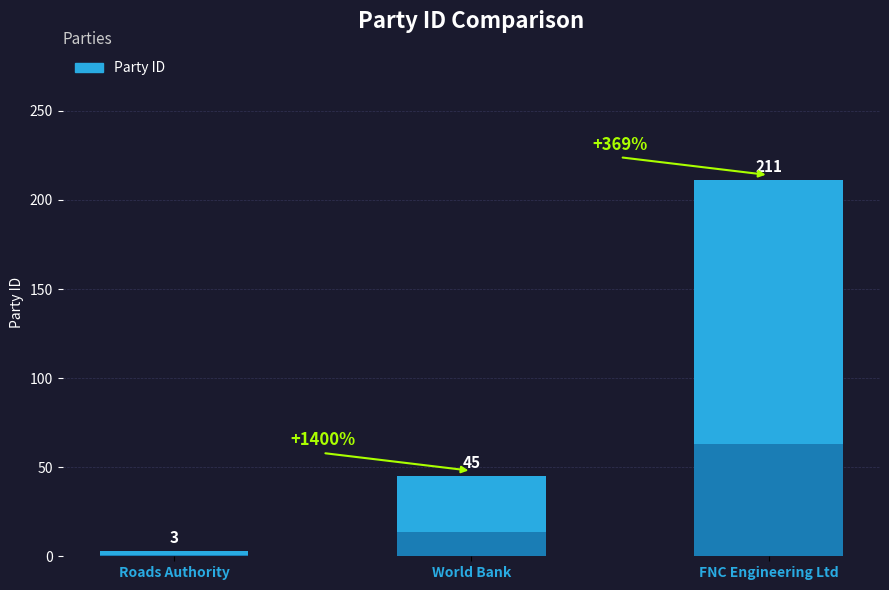

Reading left to right, what are all the values shown in this chart?

3	45	211